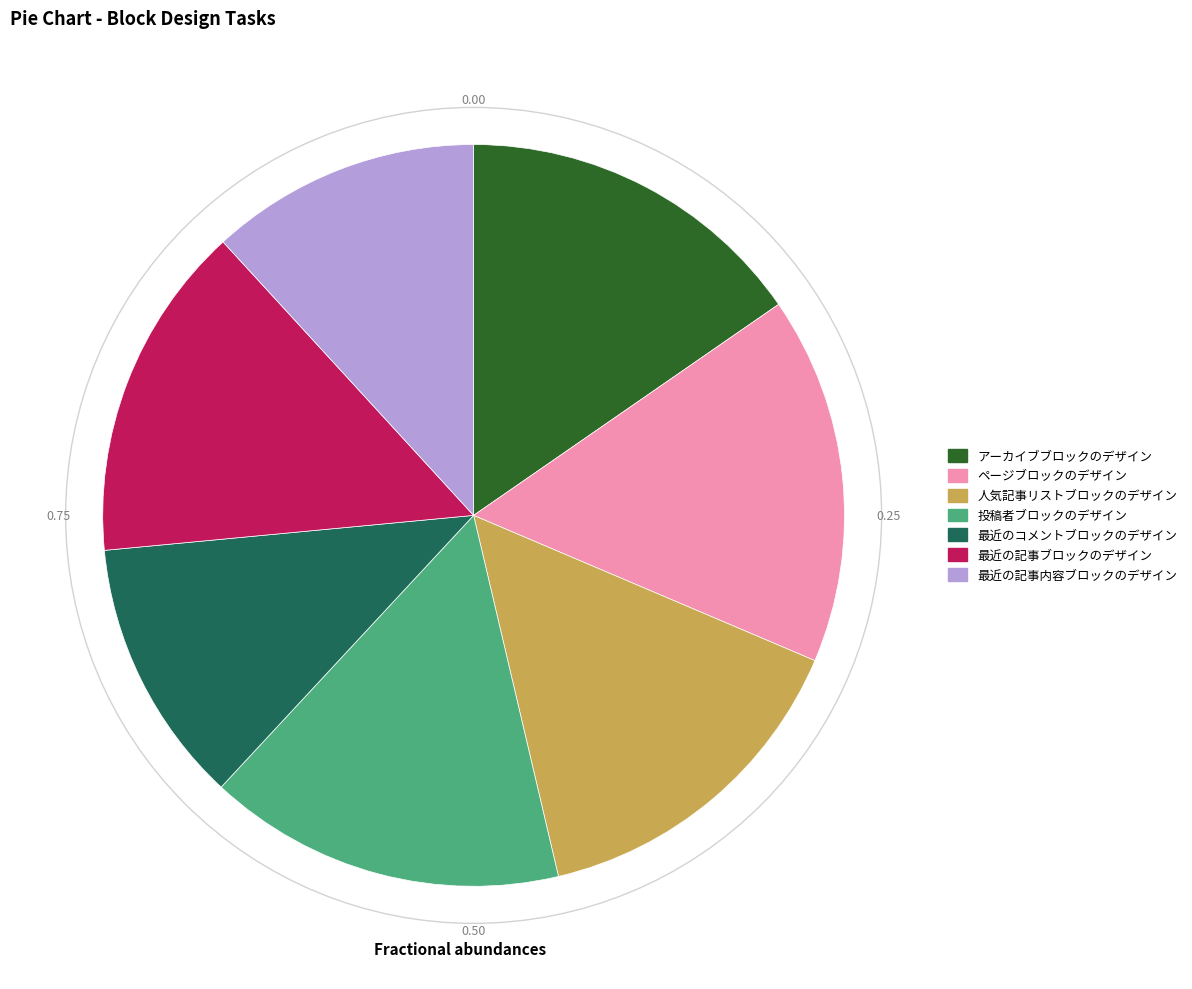

Is there a majority slice in this chart?

No